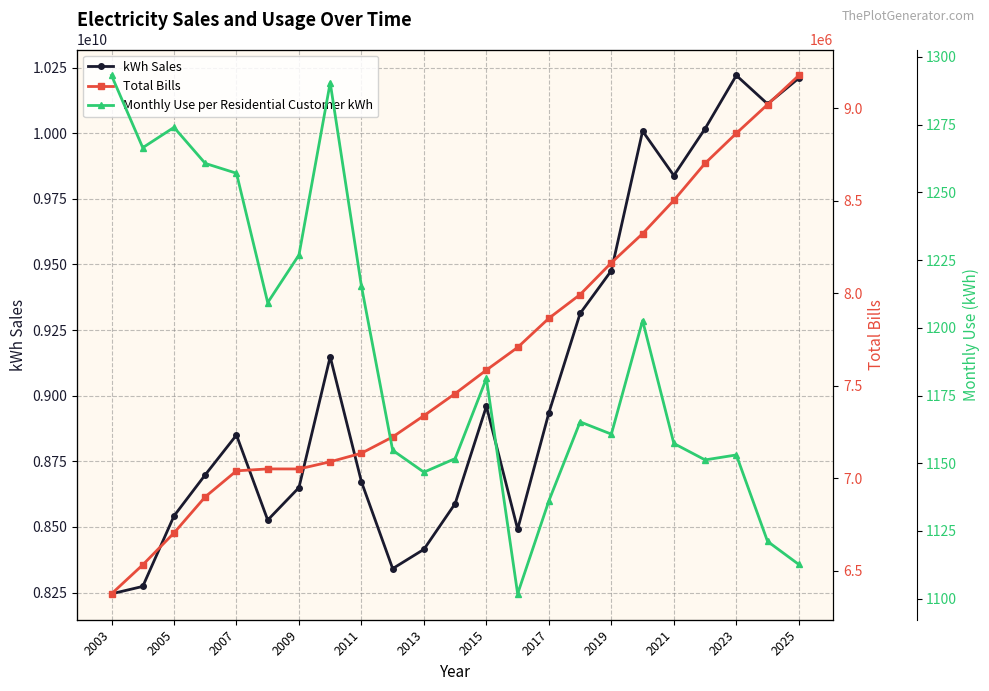

How many data points does each series have?

23